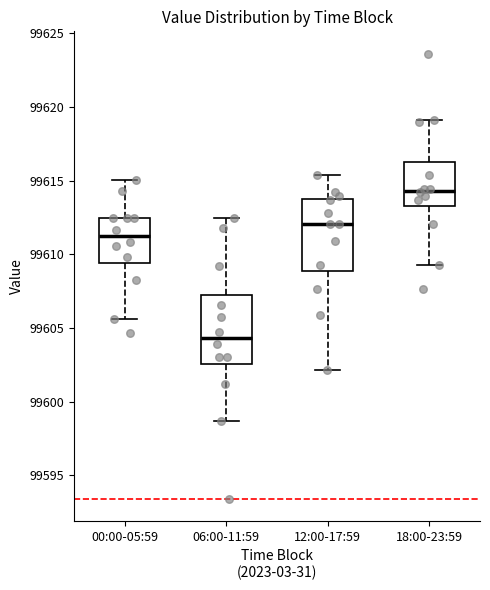

Reading left to right, read every box against the y-axis: the position of its median line, the range the box covers, and the ends of its whiskers. The values are not printed on the chart, so give them approximately, as read against the axis.

00:00-05:59: median 99611.0, box 99609.5 to 99612.5, whiskers 99605.5 to 99615.0
06:00-11:59: median 99604.5, box 99602.5 to 99607.0, whiskers 99598.5 to 99612.5
12:00-17:59: median 99612.0, box 99609.0 to 99613.5, whiskers 99602.0 to 99615.5
18:00-23:59: median 99614.5, box 99613.5 to 99616.5, whiskers 99609.5 to 99619.0